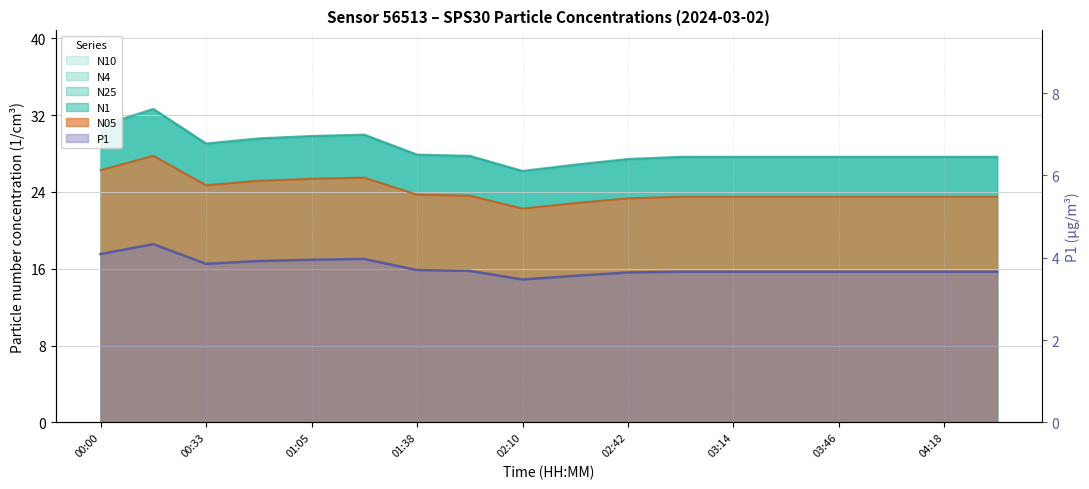

True or false: N4 has more than 2 interior local peaks.

False